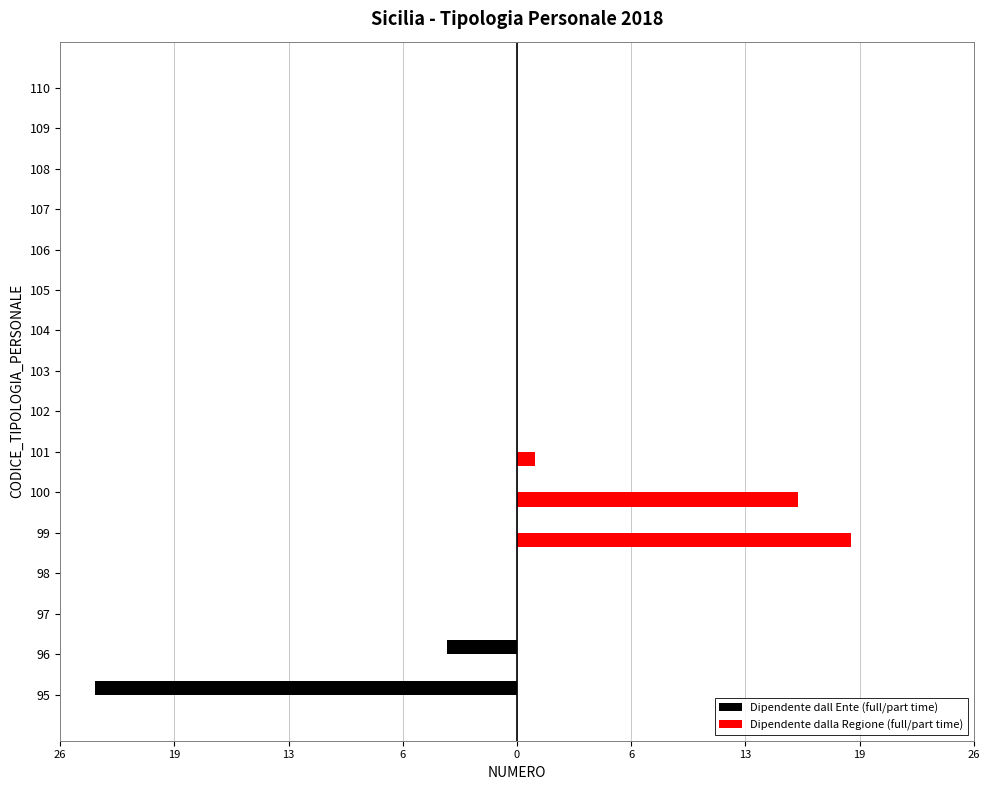

What are all the series names shown in the legend?

Dipendente dall Ente (full/part time), Dipendente dalla Regione (full/part time)